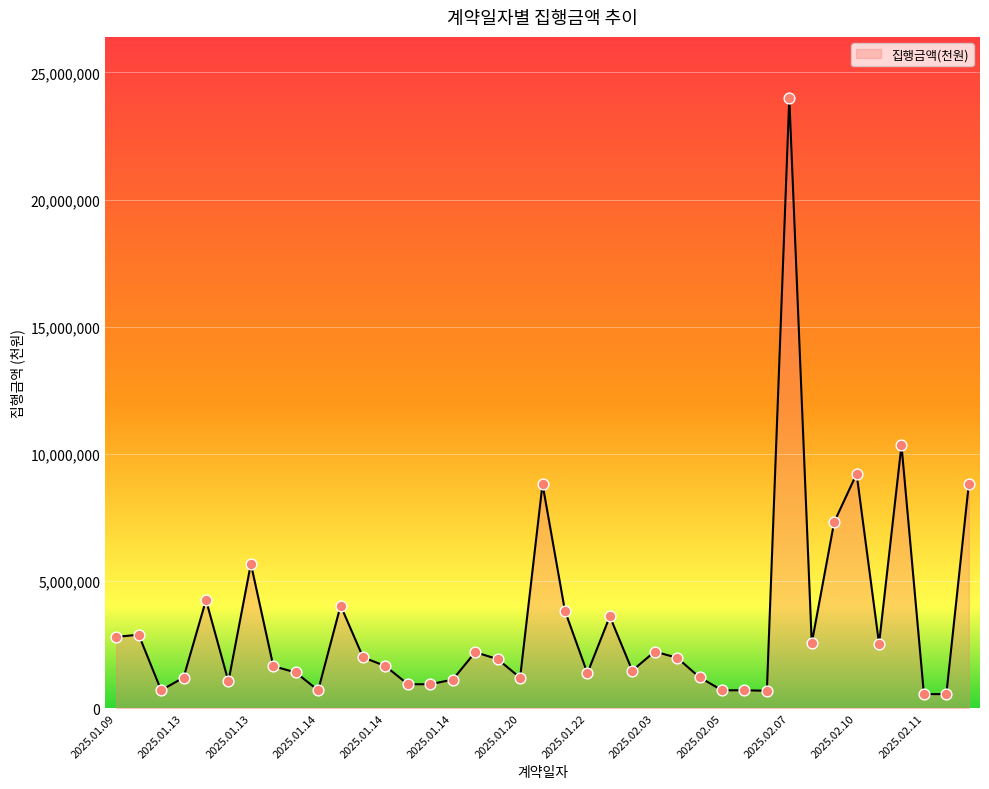

What is the smallest value displayed?

550000